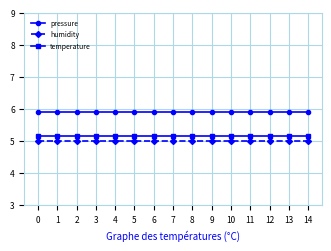

True or false: humidity and pressure cross at least once.

False